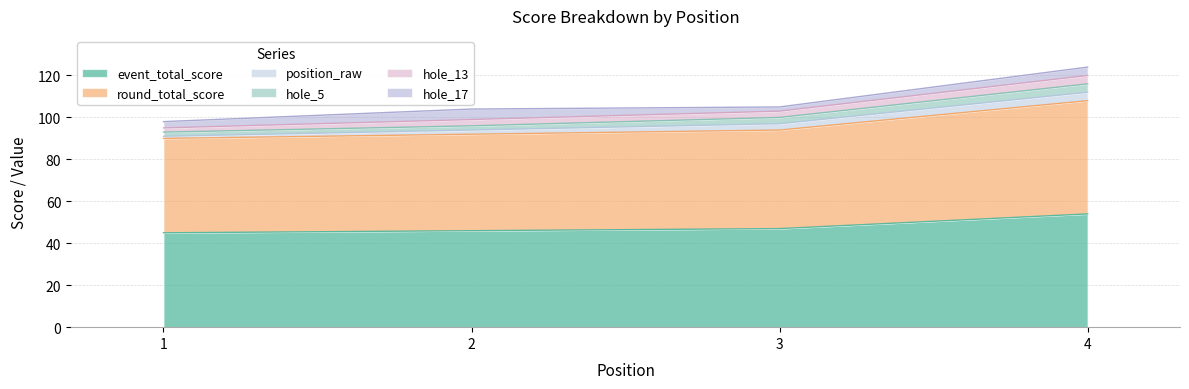

At which label does event_total_score first exceed 47?

4